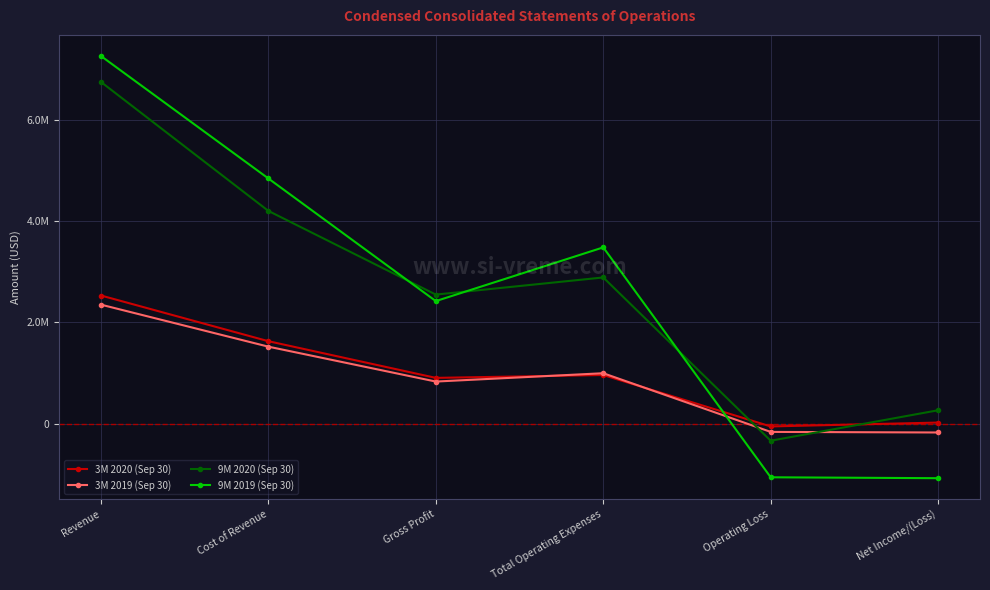

Does the chart have visible grid lines?

Yes